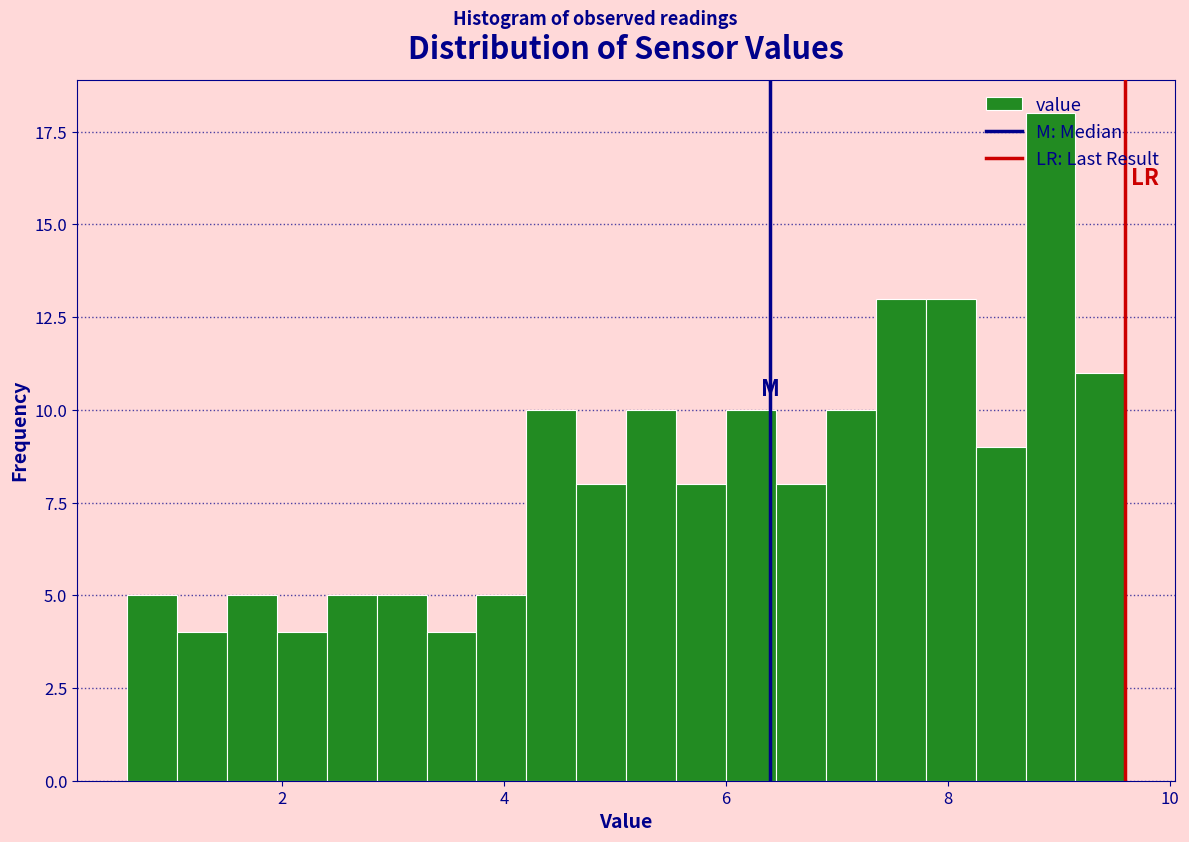

Read against the x-axis, roughly where is the centre of the tallest bar?

9.0